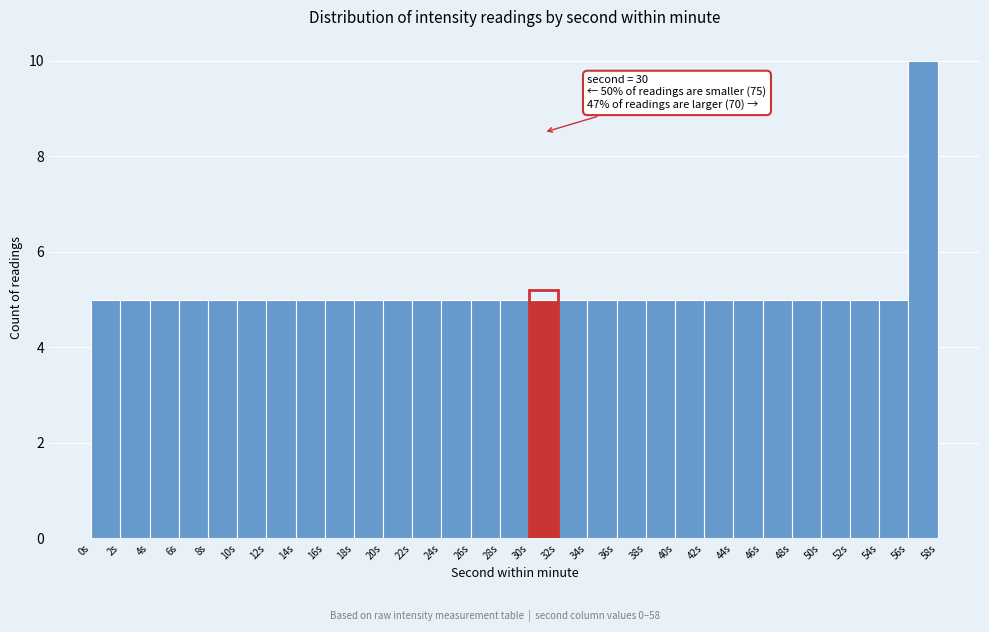

Over which range of the x-axis is the bar tallest?

56 to 58